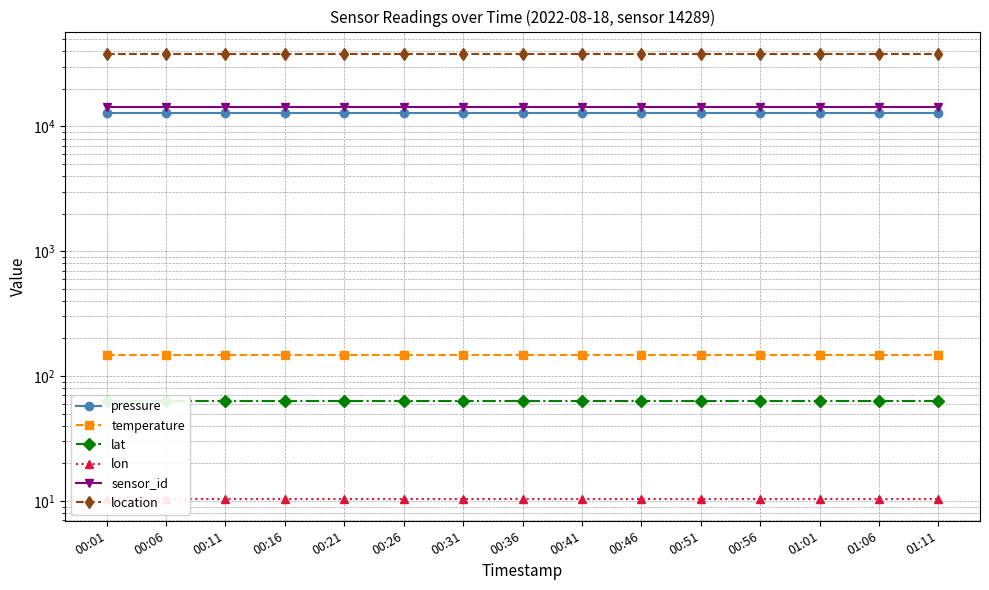

Which label corresponds to the smallest value in the chart?

00:01